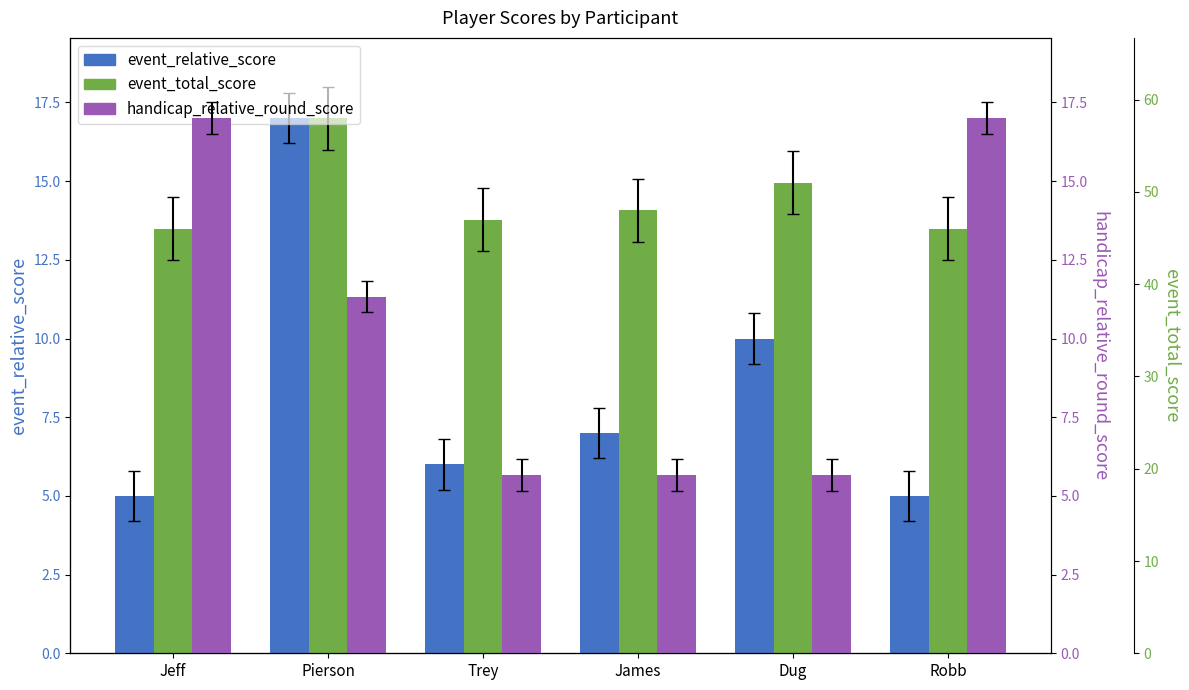

What is the label of the 3rd bar from the right?

James